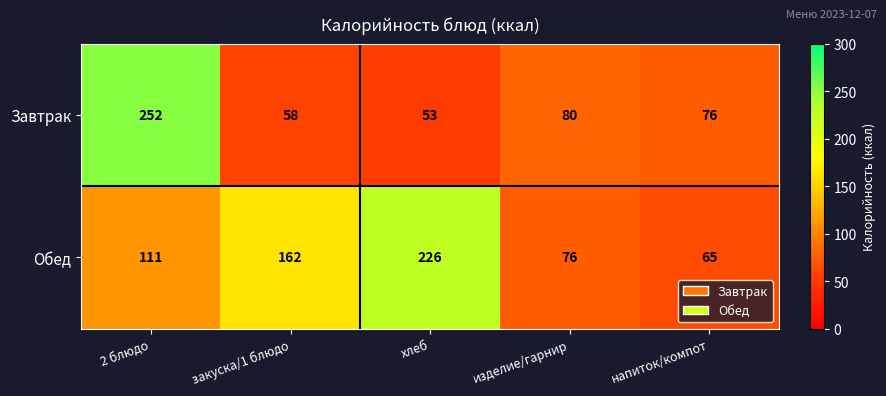

What value does the Завтрак series have at 2 блюдо, to the nearest 50?

250